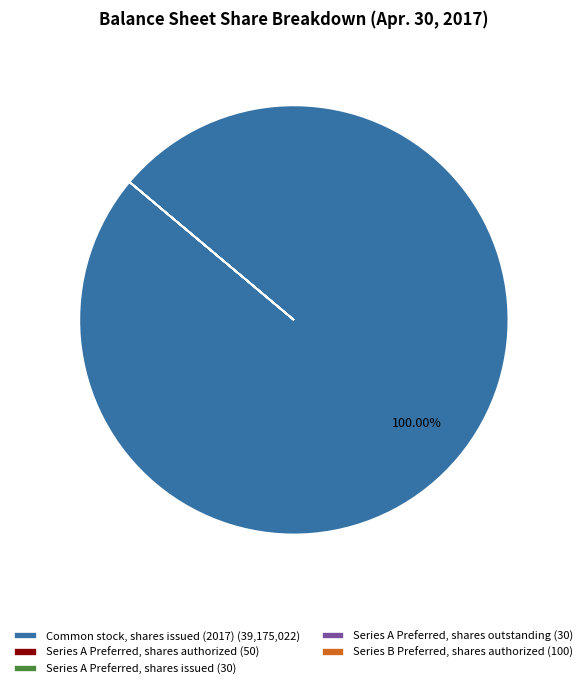

Is there any slice that represents more than half of the pie?

Yes